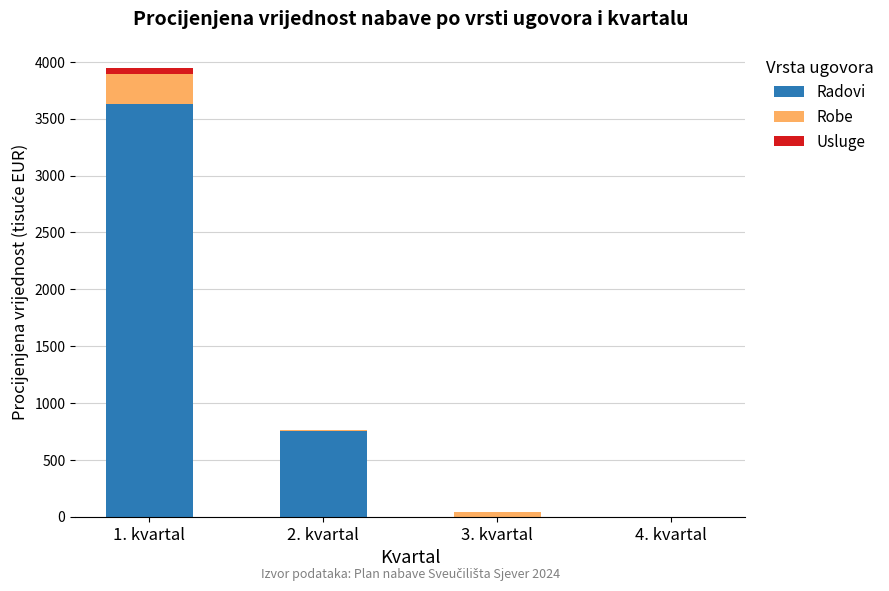

What is the maximum value for Radovi?

3631.9